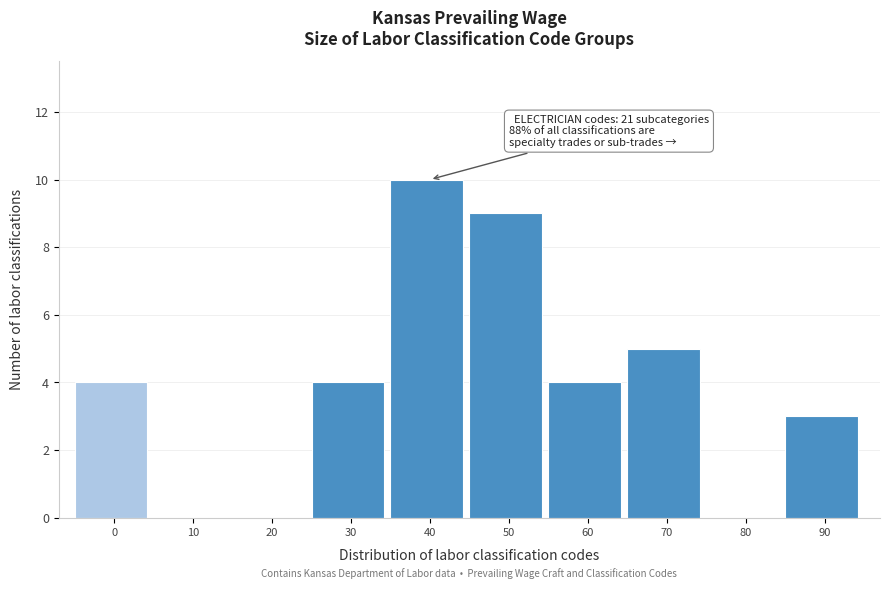

Reading left to right, what are all the values shown in this chart?

0=4	10=0	20=0	30=4	40=10	50=9	60=4	70=5	80=0	90=3